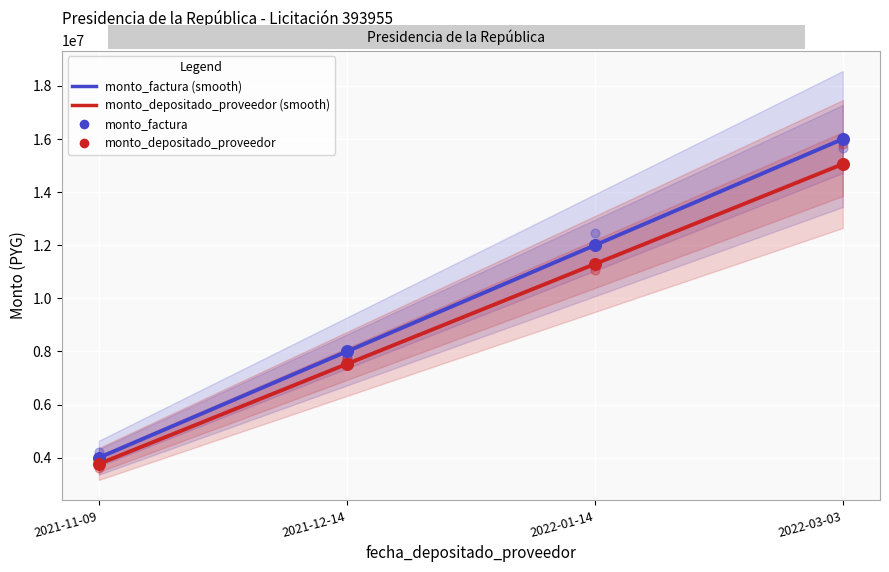

Which series reaches the maximum Y coordinate?

monto_factura (smooth)